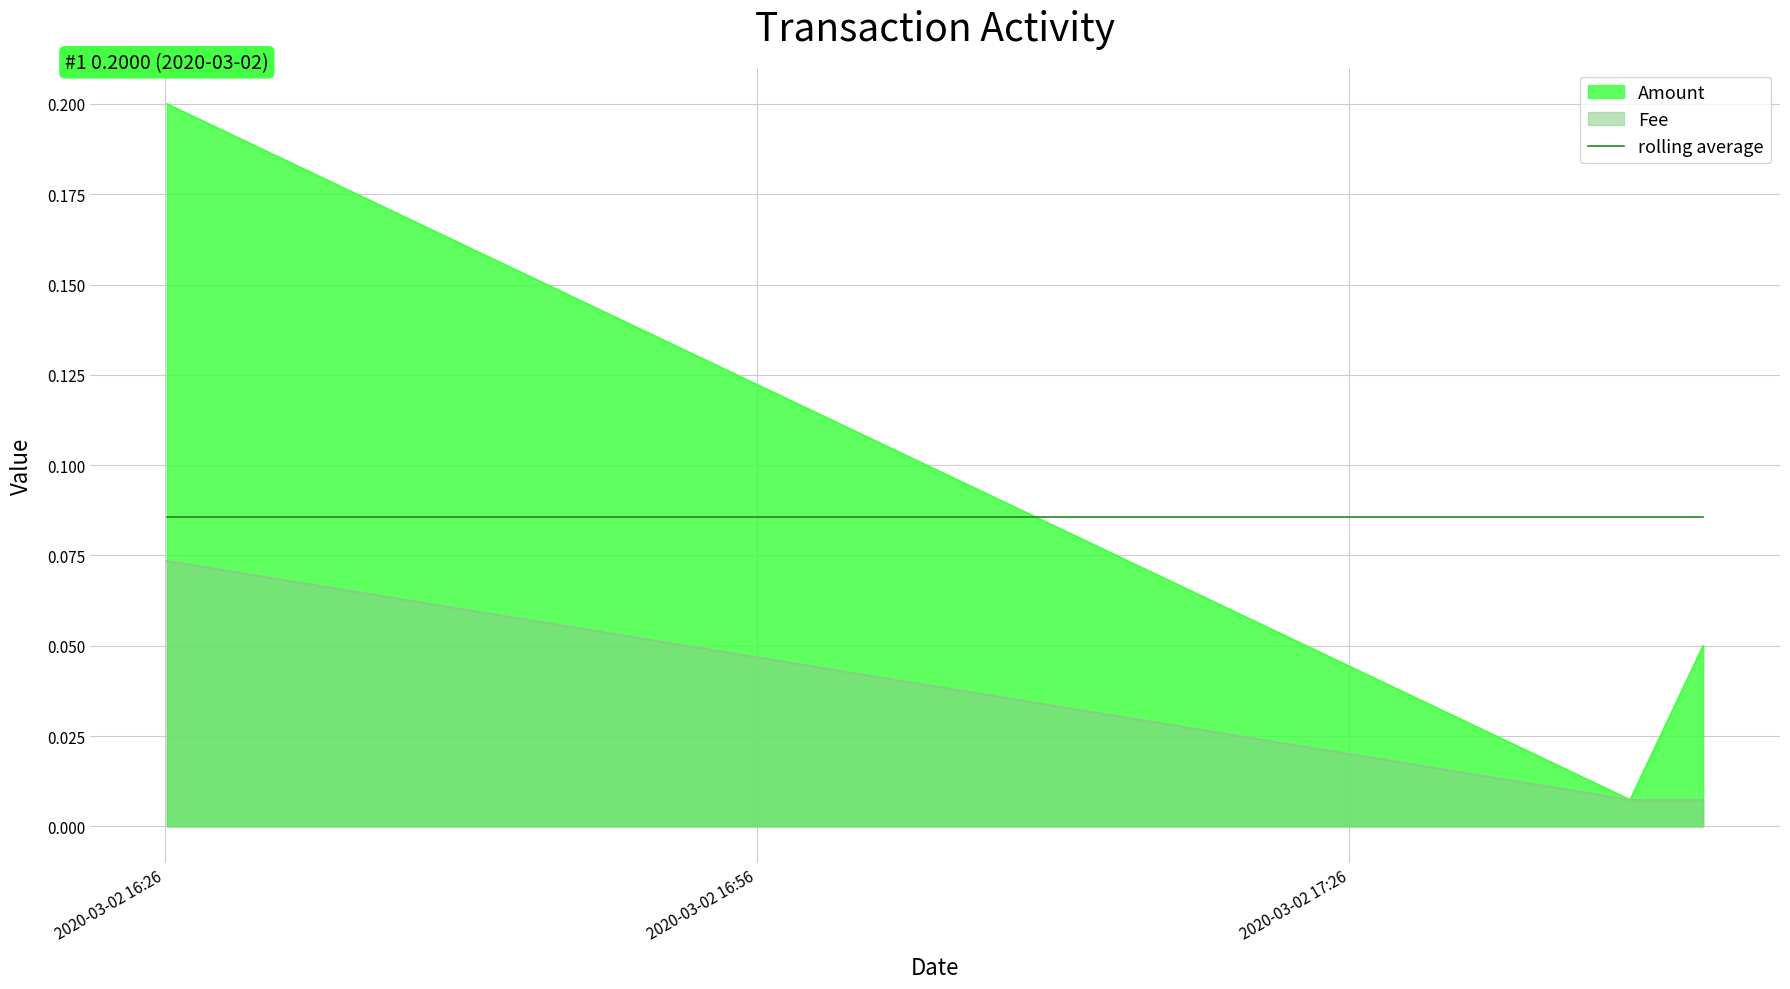

Rank the series by their average value, from lowest to highest.

Fee, Amount